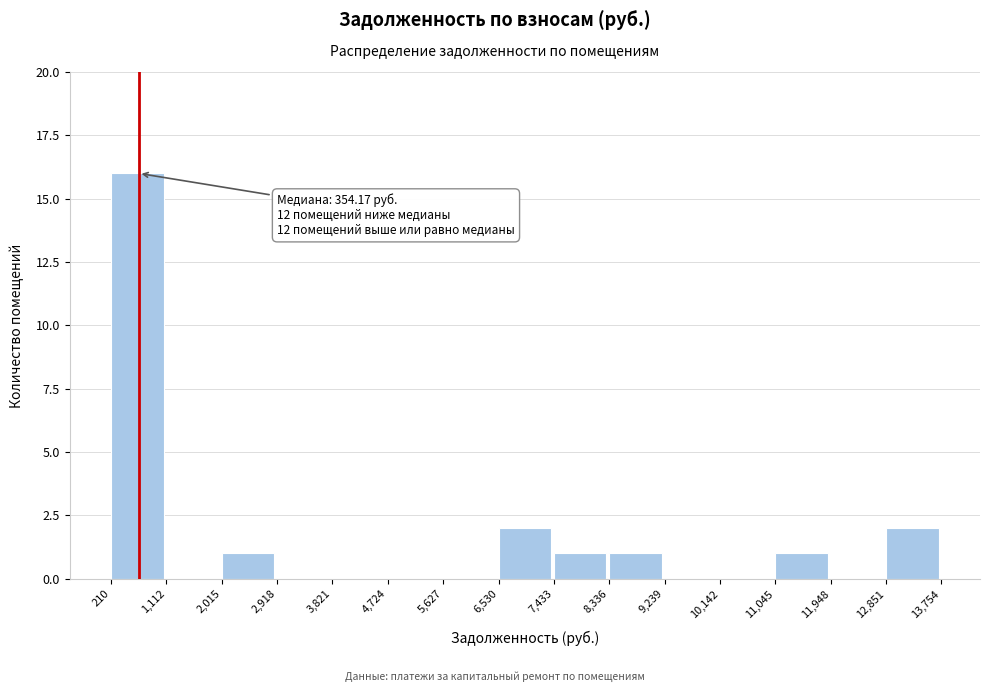

Which range on the x-axis has the tallest bar?

210 to 1,112